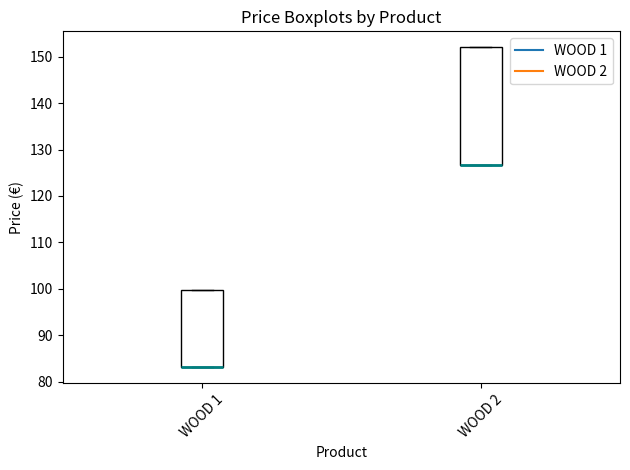

Reading left to right, read every box against the y-axis: the position of its median line, the range the box covers, and the ends of its whiskers. The values are not printed on the chart, so give them approximately, as read against the axis.

WOOD 1: median 83 (drawn on the box's lower edge), box 83 to 100, whiskers 83 to 100
WOOD 2: median 127 (drawn on the box's lower edge), box 127 to 152, whiskers 127 to 152